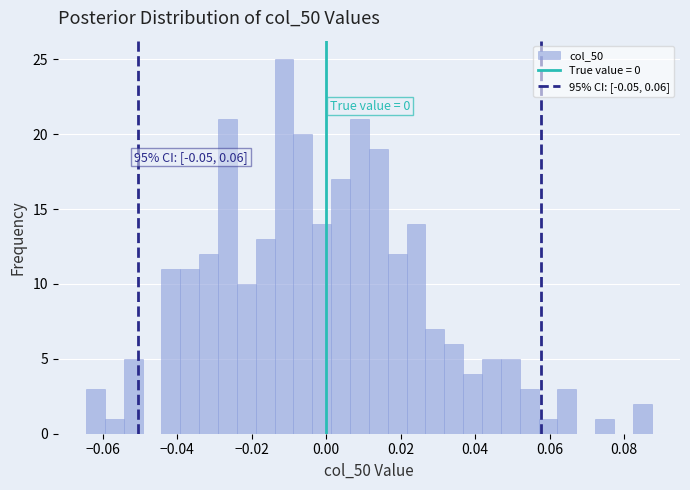

Around what value on the x-axis is the tallest bar? Give the approximate position of its centre, as read against the axis.

-0.012